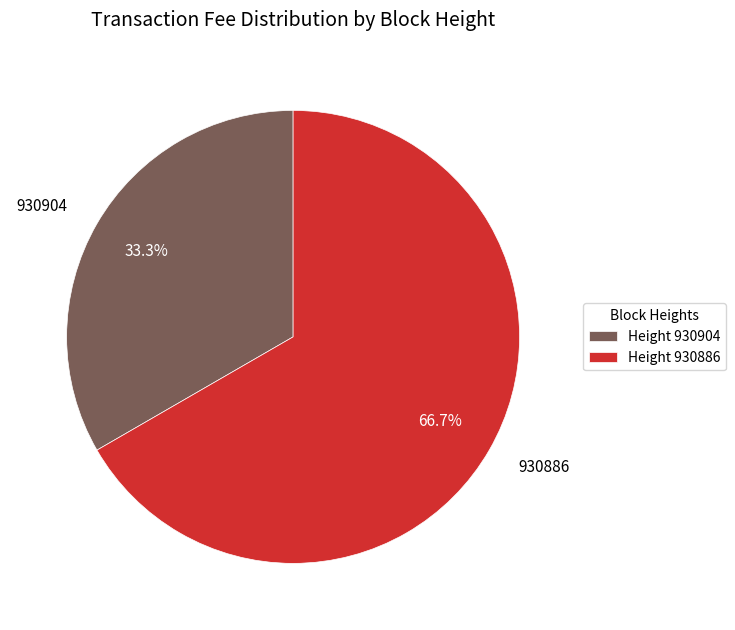

What percentage is NOT represented by 930886?

33.3%